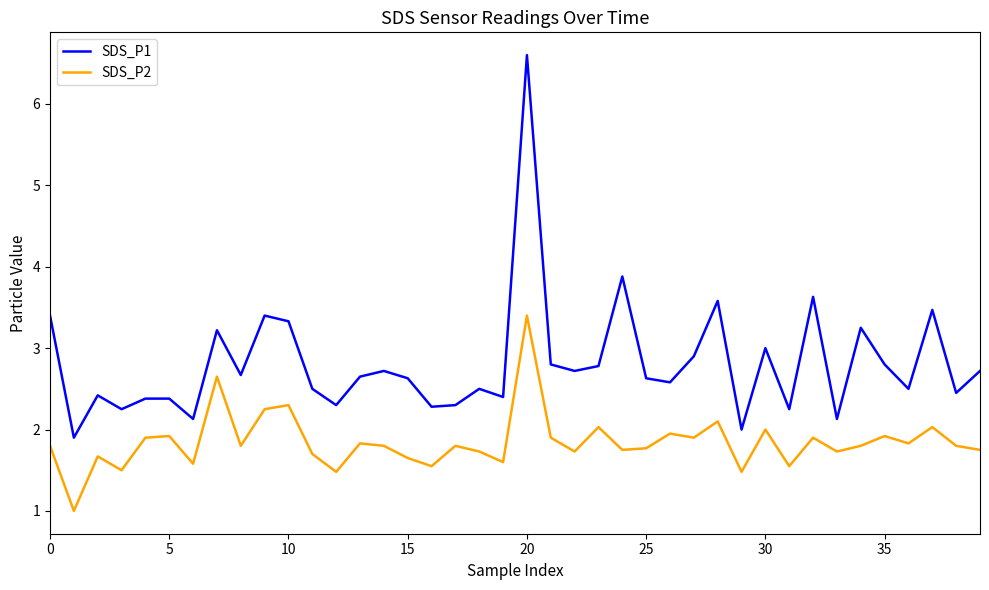

Which series has the widest spread of values?

SDS_P1